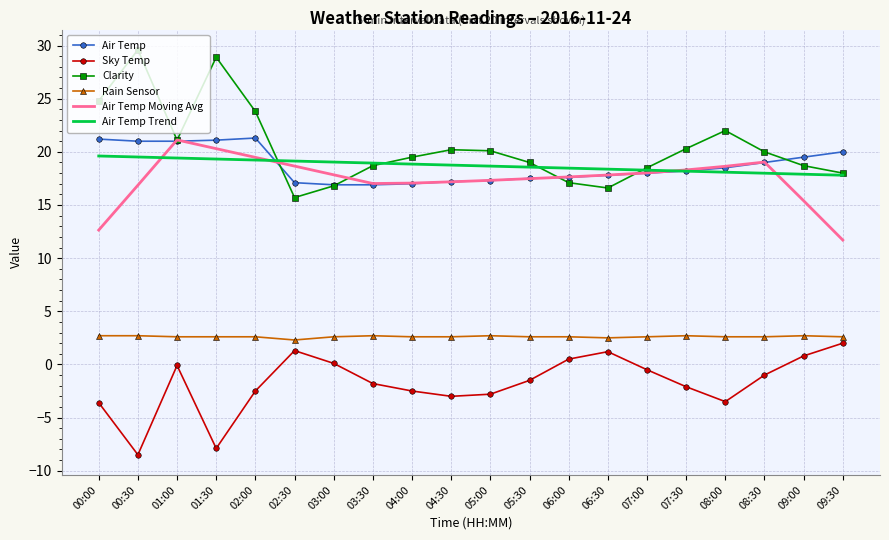

What is the minimum value for Rain Sensor?

2.3